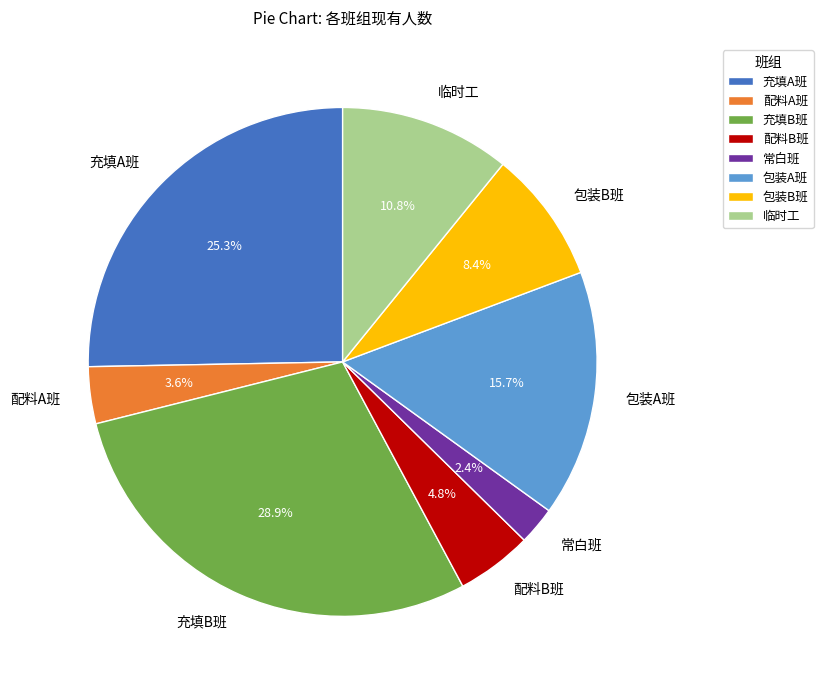

How many segments does this pie chart have?

8